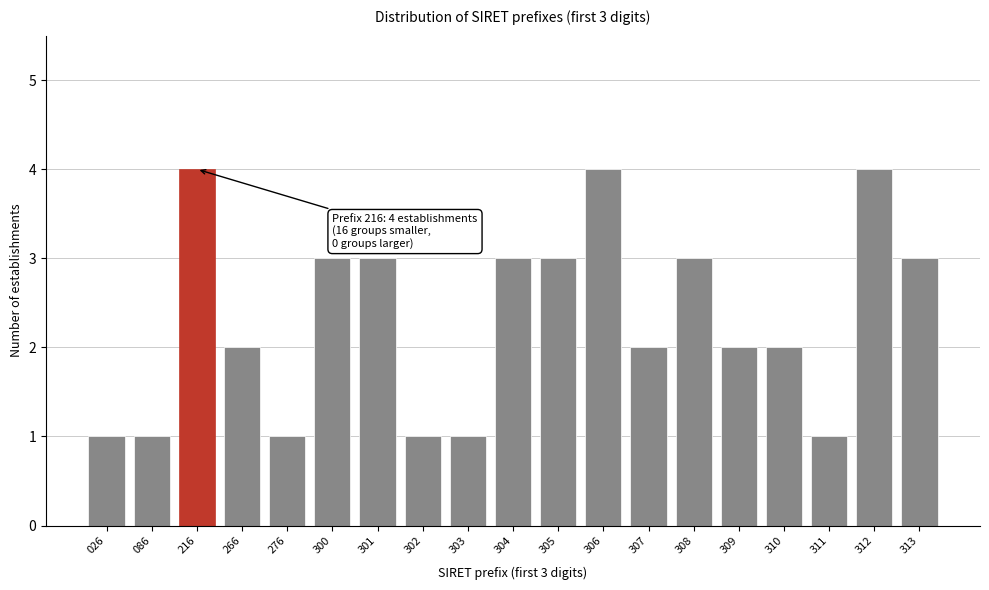

Reading left to right, transcribe all the data shown in this chart.

1	1	4	2	1	3	3	1	1	3	3	4	2	3	2	2	1	4	3